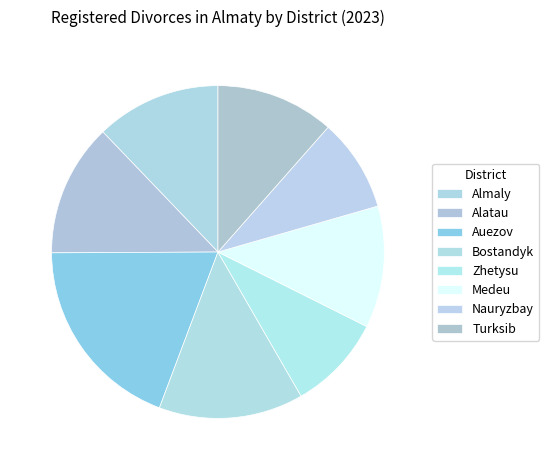

To the nearest percent, what portion does Almaly represent?

12%